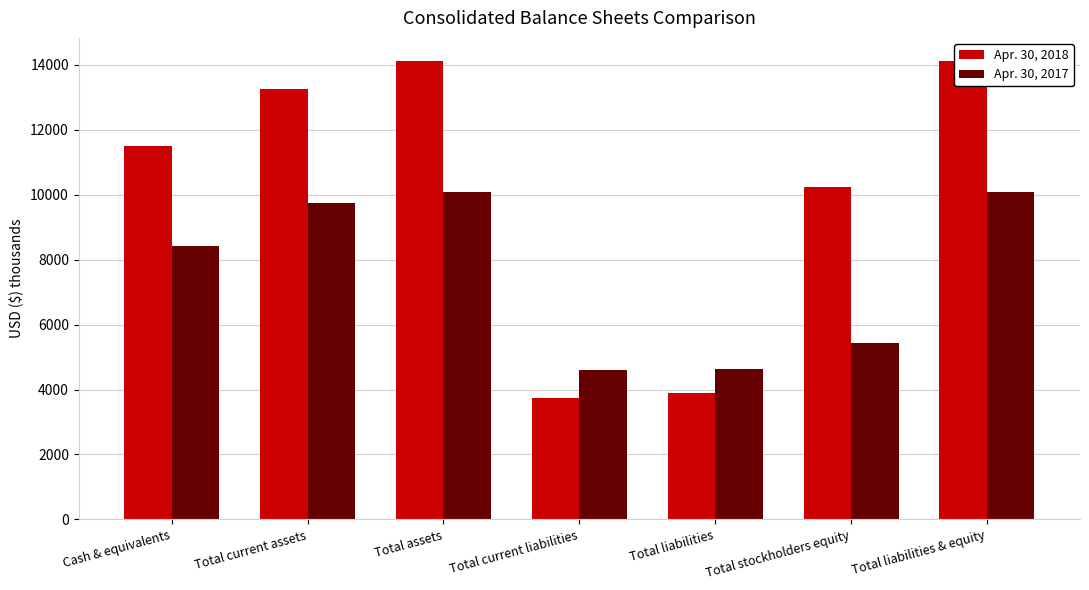

List the series in order of their overall mean, highest first.

Apr. 30, 2018, Apr. 30, 2017